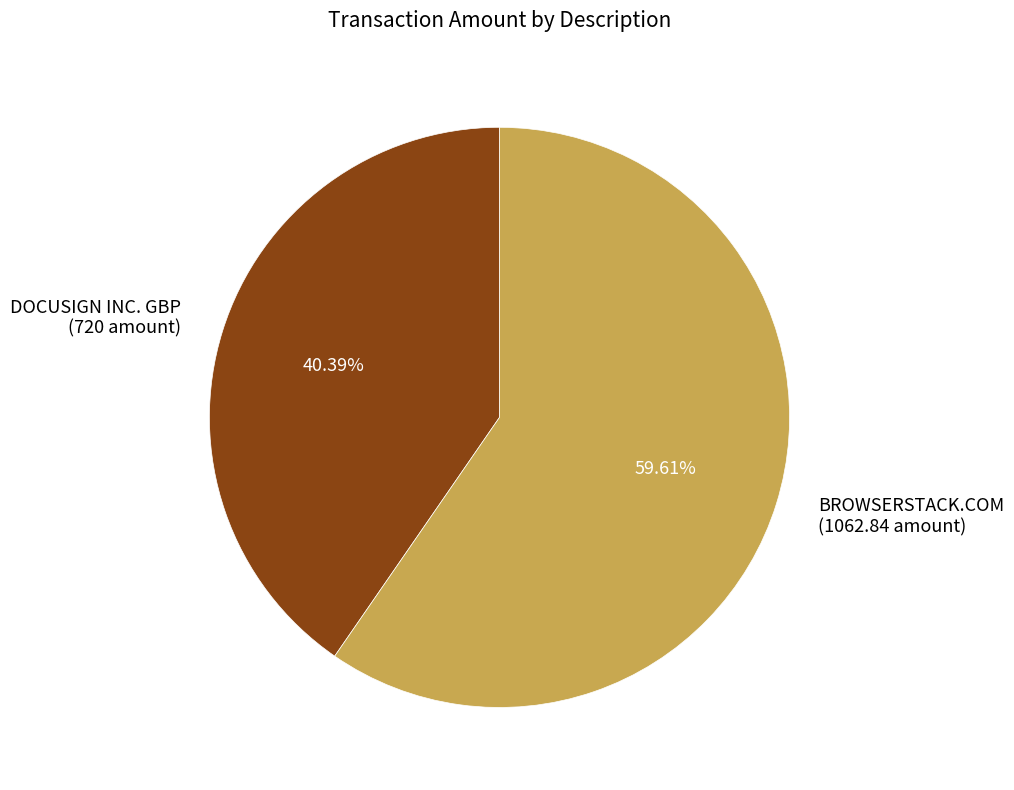

What percentage do DOCUSIGN INC. GBP and BROWSERSTACK.COM together represent?

100.0%